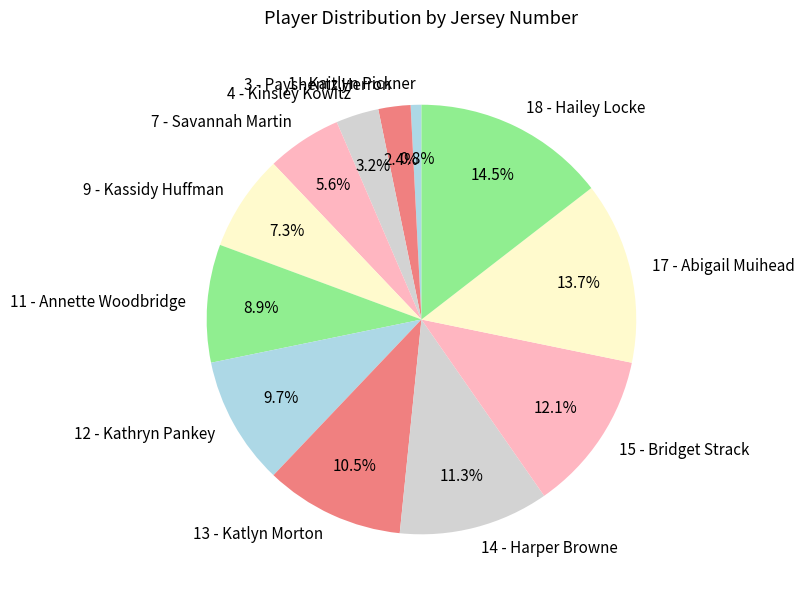

How much of the chart is everything except 3 - Payshentz Herron?

97.6%